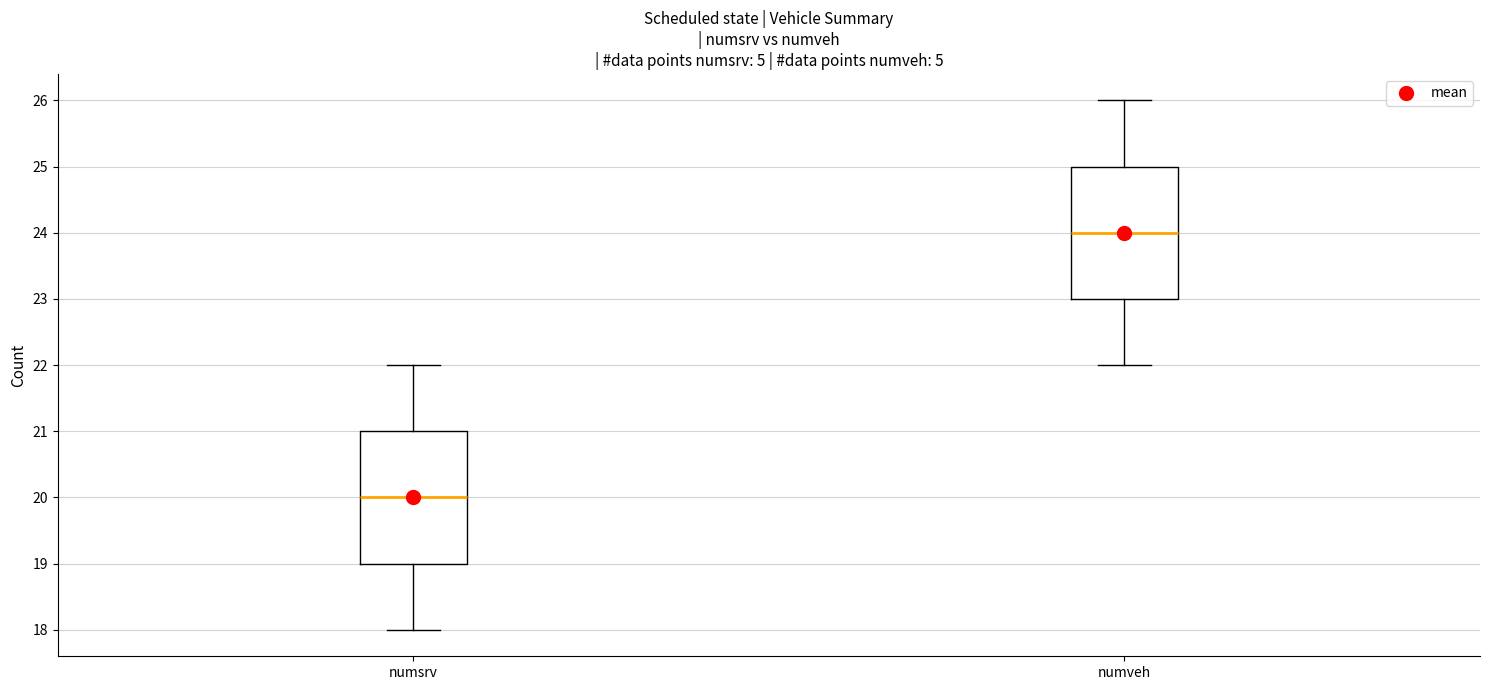

Reading left to right, transcribe this box plot: for each box, give where its median line is, the range the box spans, and where its two whiskers end, as read against the y-axis. The values are not printed on the chart, so give them approximately, as read against the axis.

numsrv: median 20, box 19 to 21, whiskers 18 to 22
numveh: median 24, box 23 to 25, whiskers 22 to 26